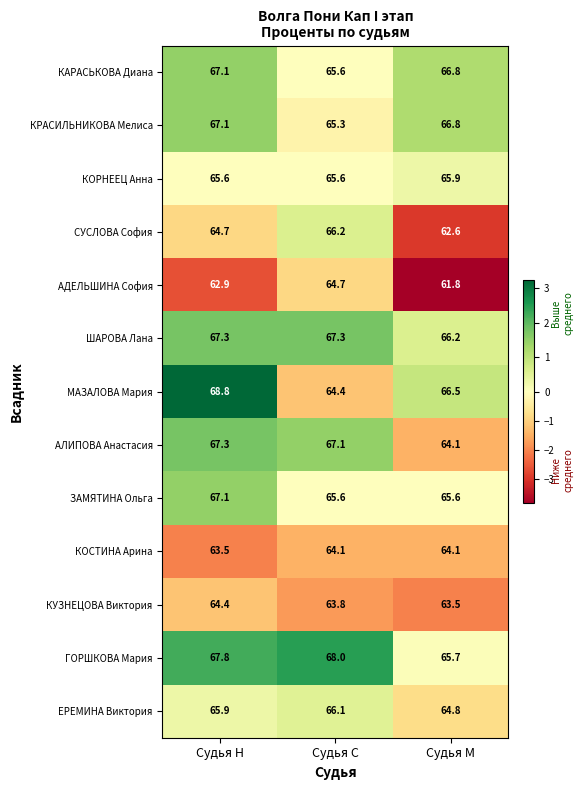

What is the difference between the МАЗАЛОВА Мария values at Судья М and Судья С?

2.1